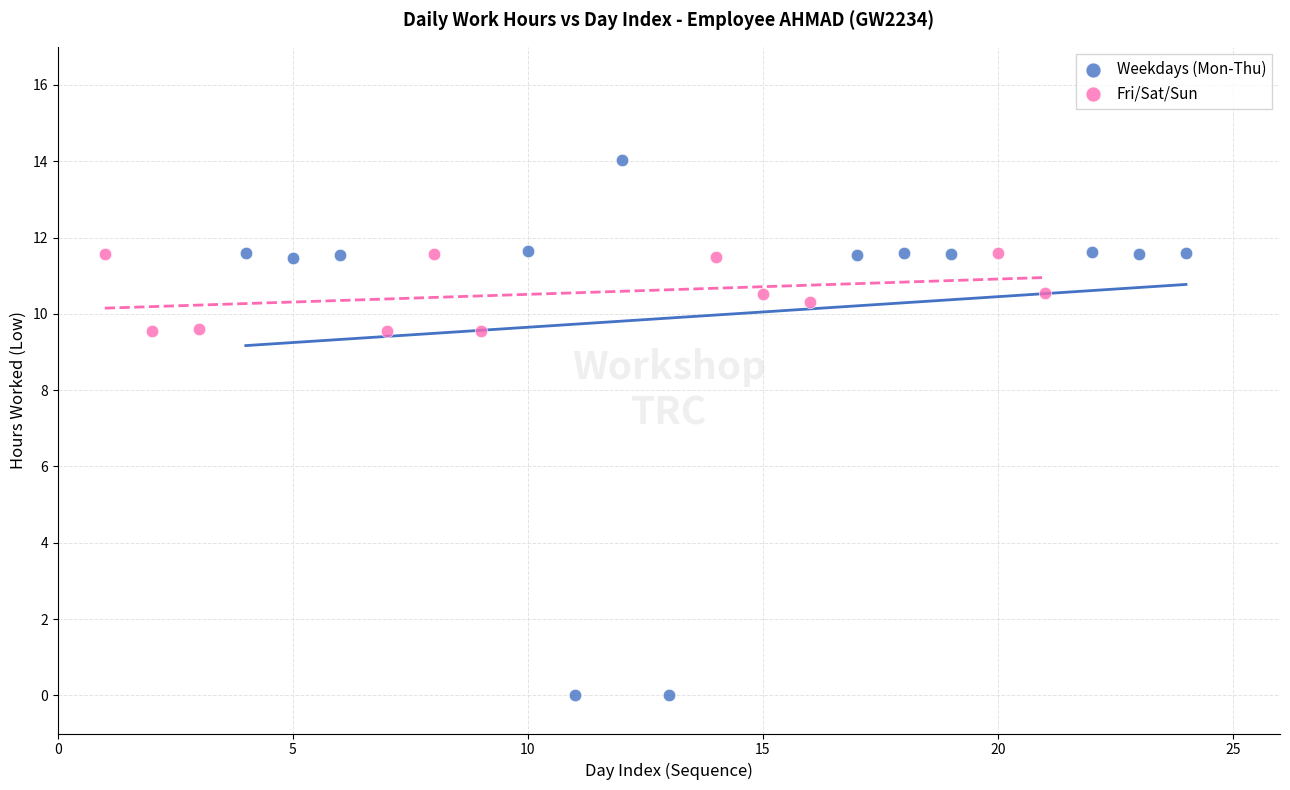

Which series reaches the minimum Y coordinate?

Weekdays (Mon-Thu)